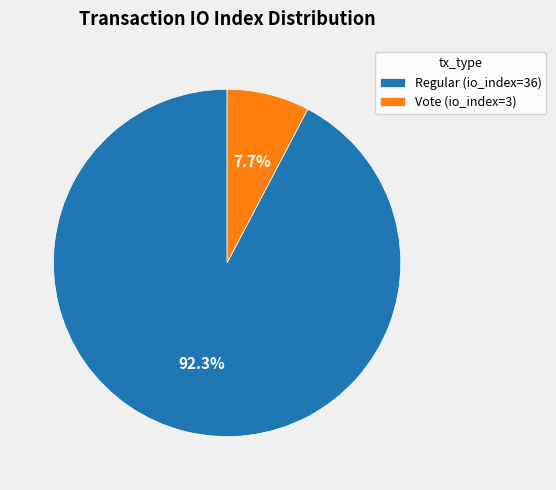

The Vote (io_index=3) slice represents 13% of the pie. True or false?

False